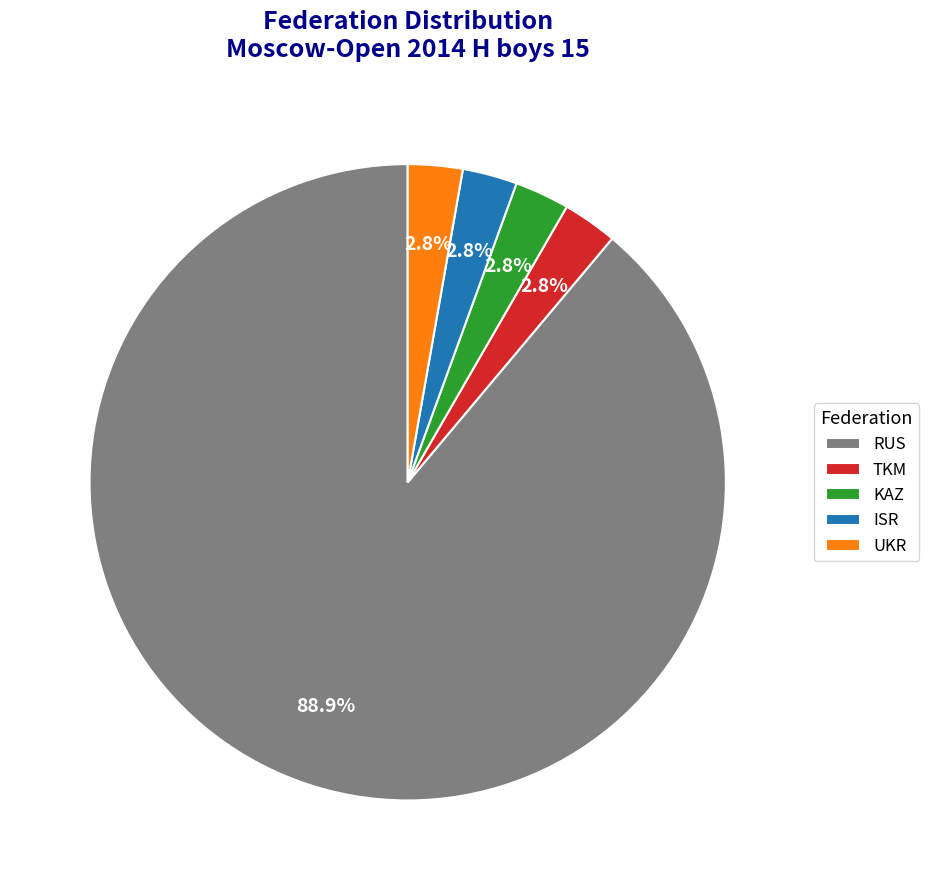

Is there a majority slice in this chart?

Yes